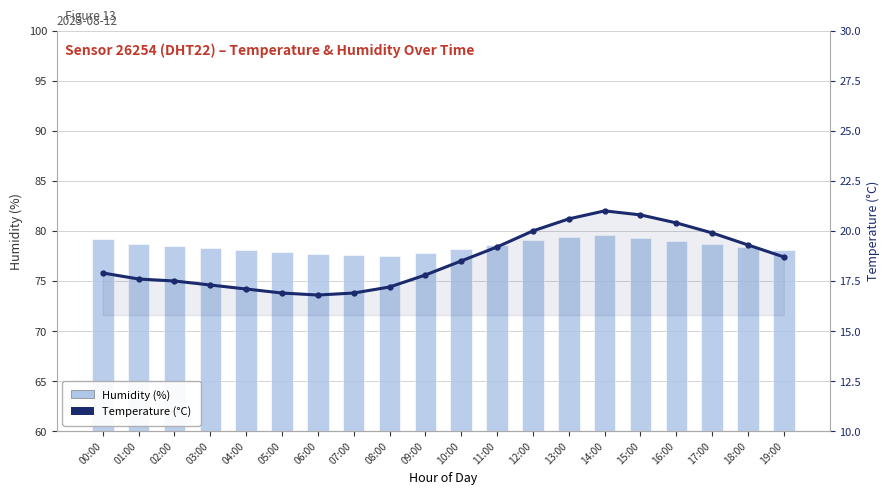

Reading right to left, transcribe all the data shown in this chart.

Humidity (%): 78.1	78.4	78.7	79.0	79.3	79.6	79.4	79.1	78.6	78.2	77.8	77.5	77.6	77.7	77.9	78.1	78.3	78.5	78.7	79.2
Temperature (°C): 18.7	19.3	19.9	20.4	20.8	21.0	20.6	20.0	19.2	18.5	17.8	17.2	16.9	16.8	16.9	17.1	17.3	17.5	17.6	17.9